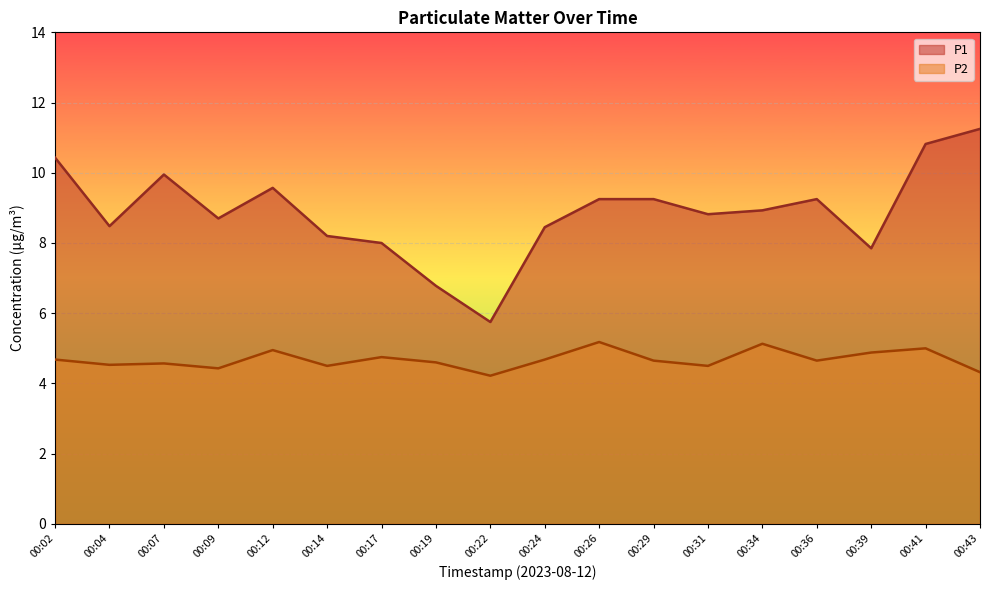

How many values in the P1 series exceed 8?

14